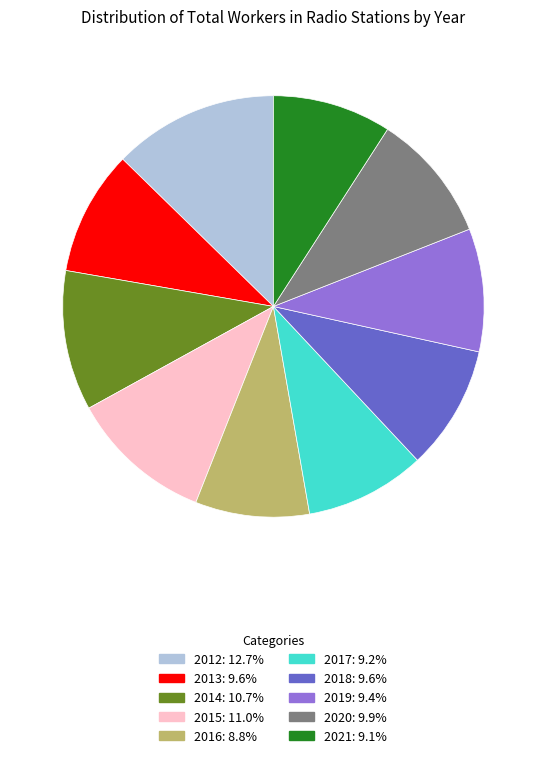

Combined, do 2015 and 2020 account for over 50%?

No